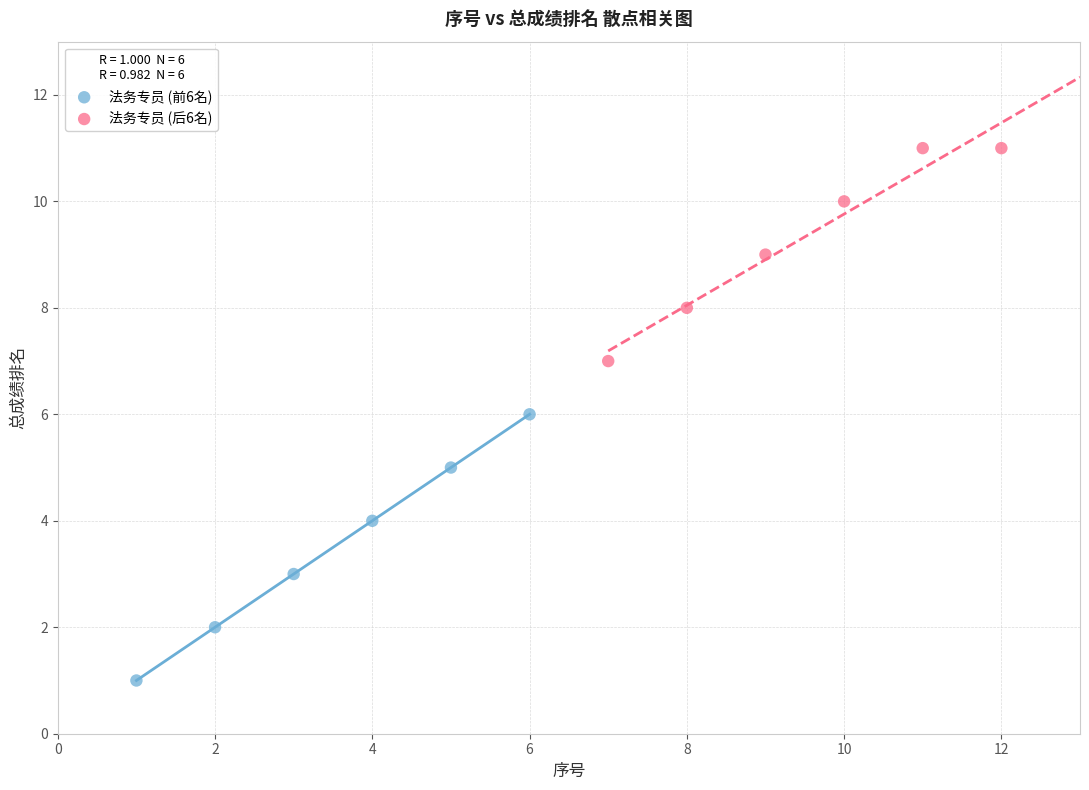

Which series contains the highest Y value?

法务专员 (后6名)